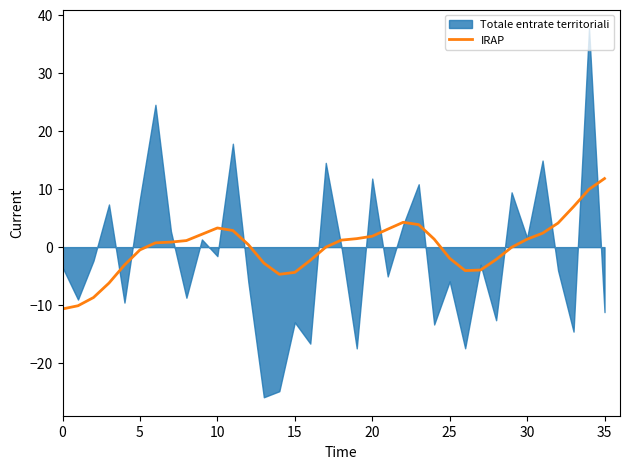

Is it true that IRAP equals 4.9 at 35?

False